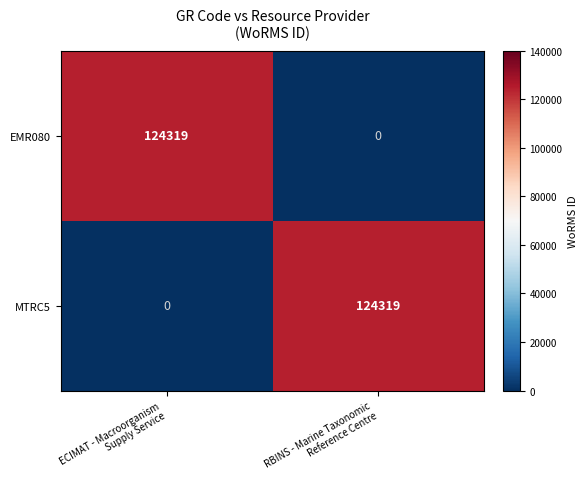

Rank the series at ECIMAT - Macroorganism
Supply Service from lowest to highest value.

MTRC5, EMR080